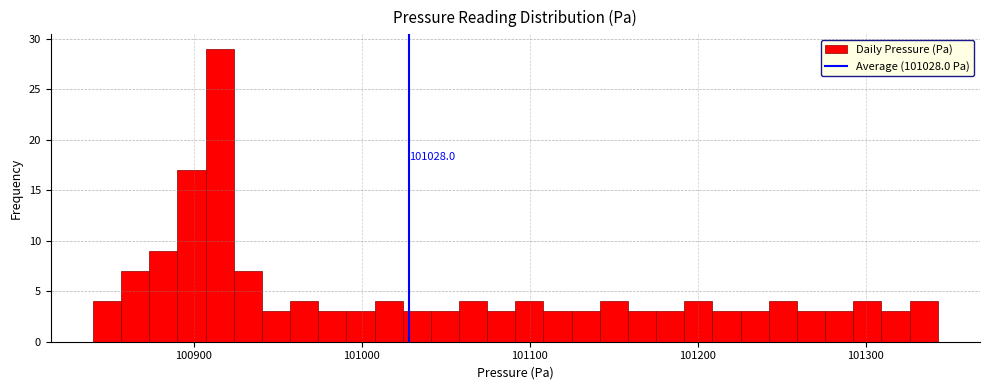

Around what value on the x-axis is the tallest bar? Give the approximate position of its centre, as read against the axis.

100920